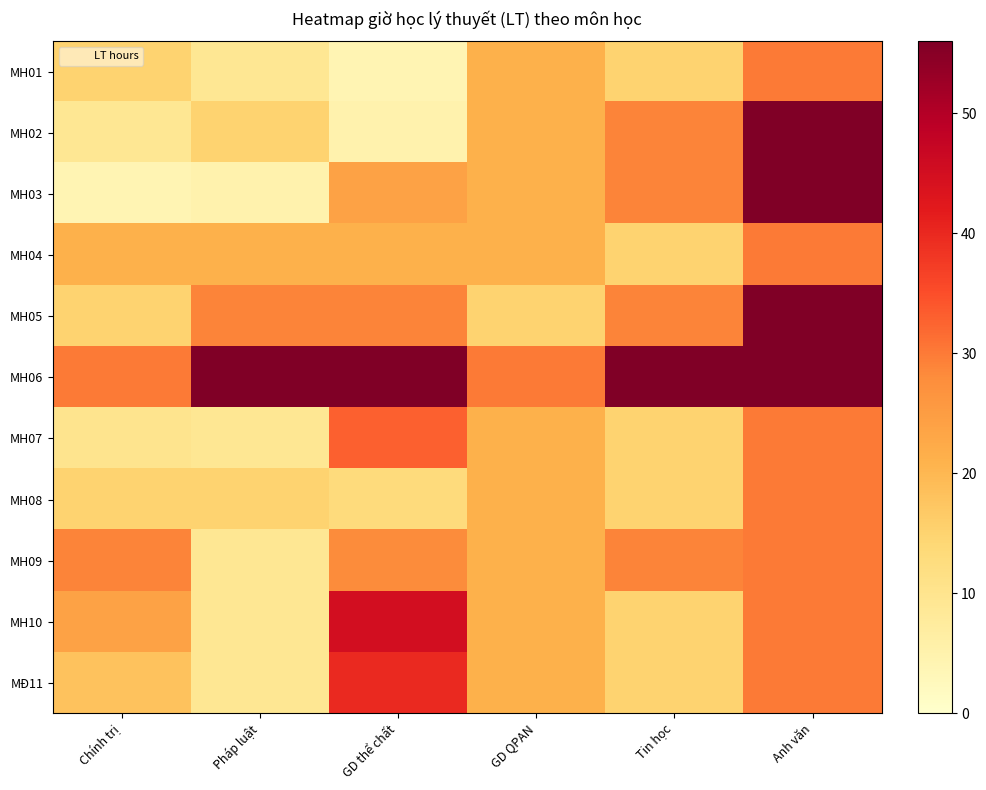

Count the number of categories in the chart.

6